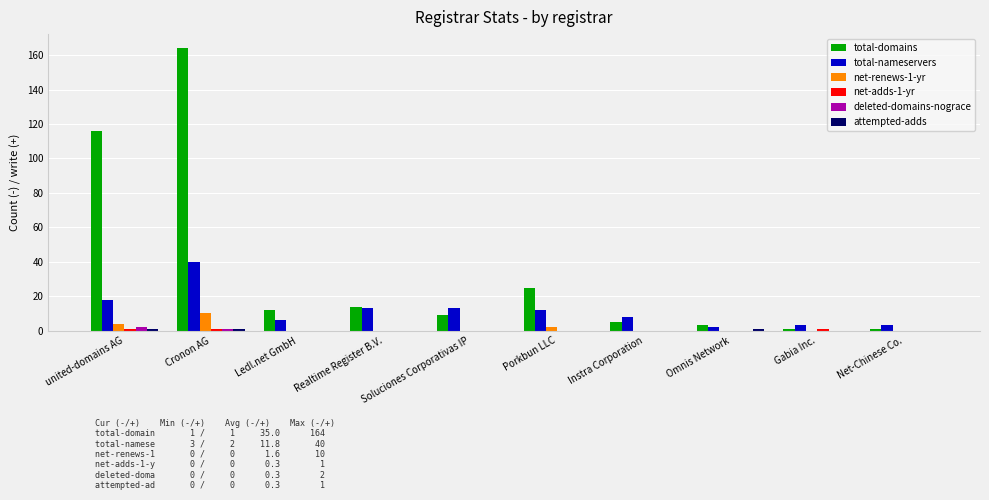

Count the number of categories in the chart.

10